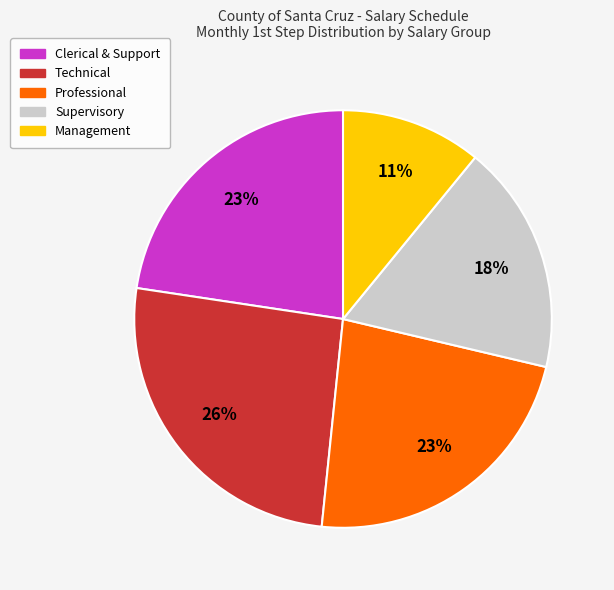

How many slices are in this pie chart?

5